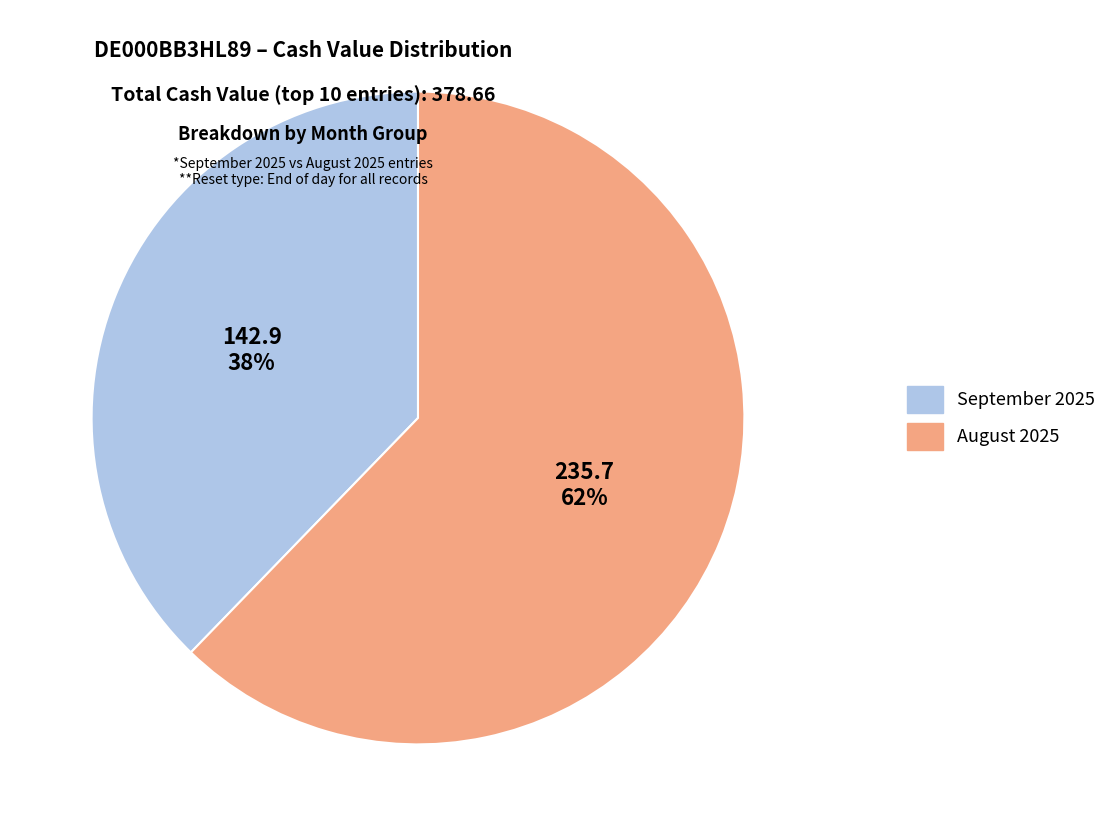

Combined, do September 2025 and August 2025 account for over 50%?

Yes